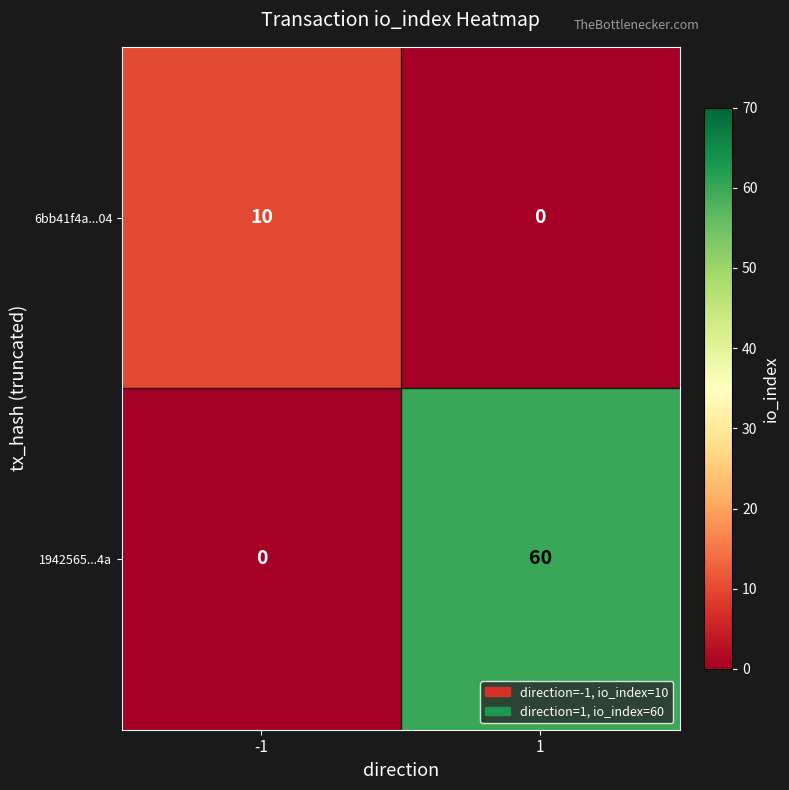

What is the difference between the maximum and minimum values in the 1942565...4a series?

60